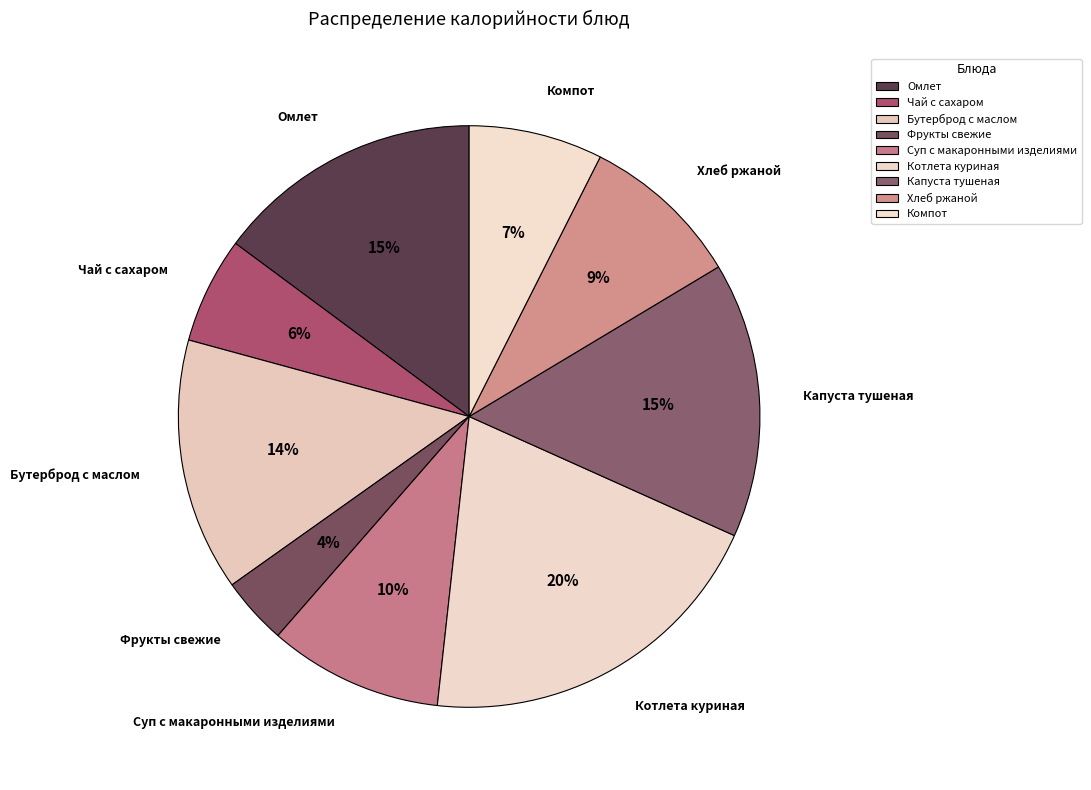

Count the number of slices in the pie.

9